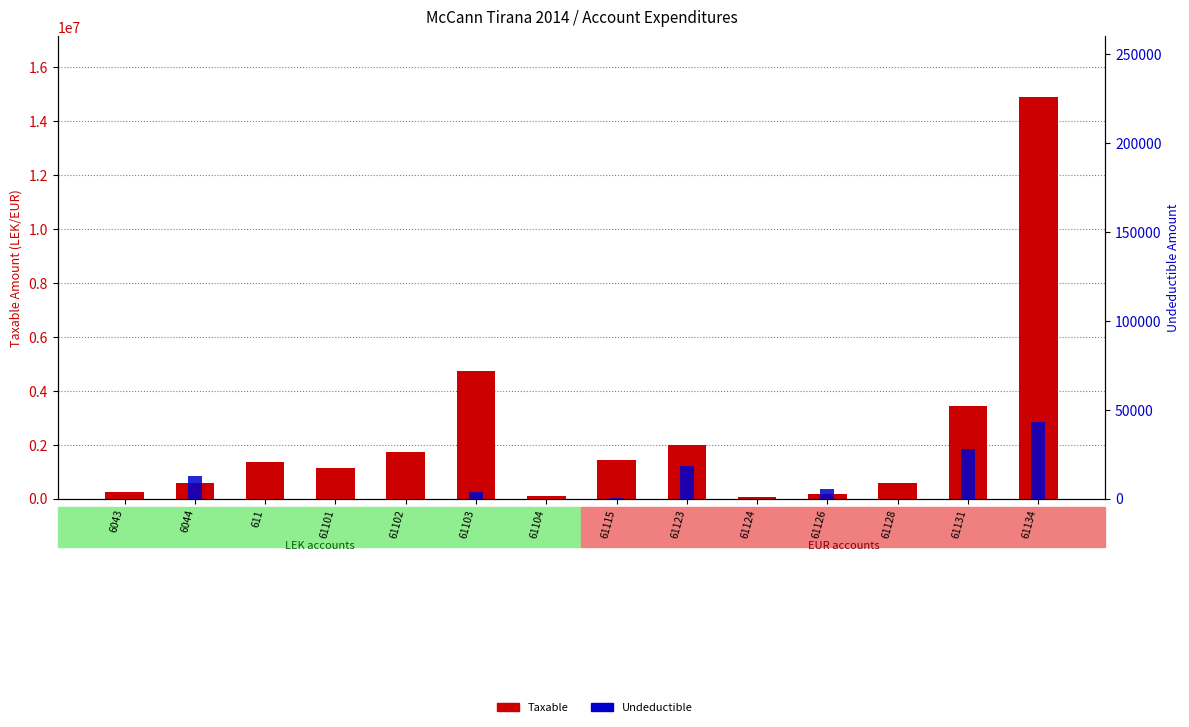

What is the label of the 13th bar from the left?

61131